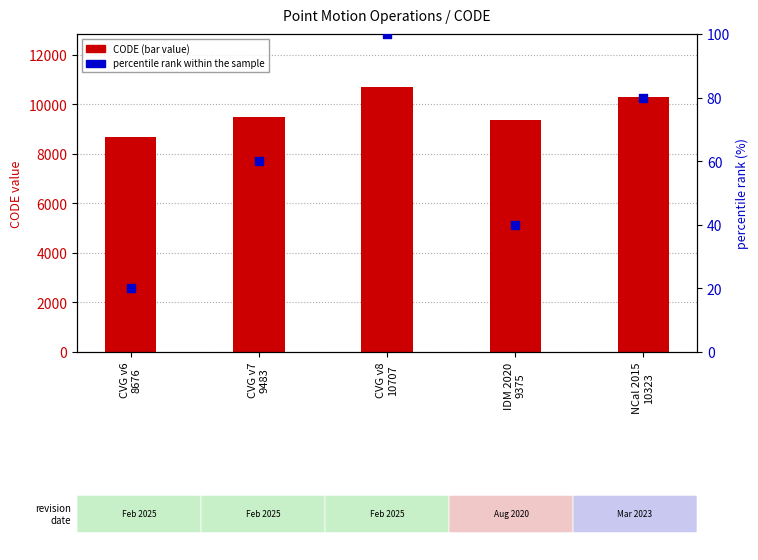

Which series has the largest Y range (max minus min)?

CODE (primary)